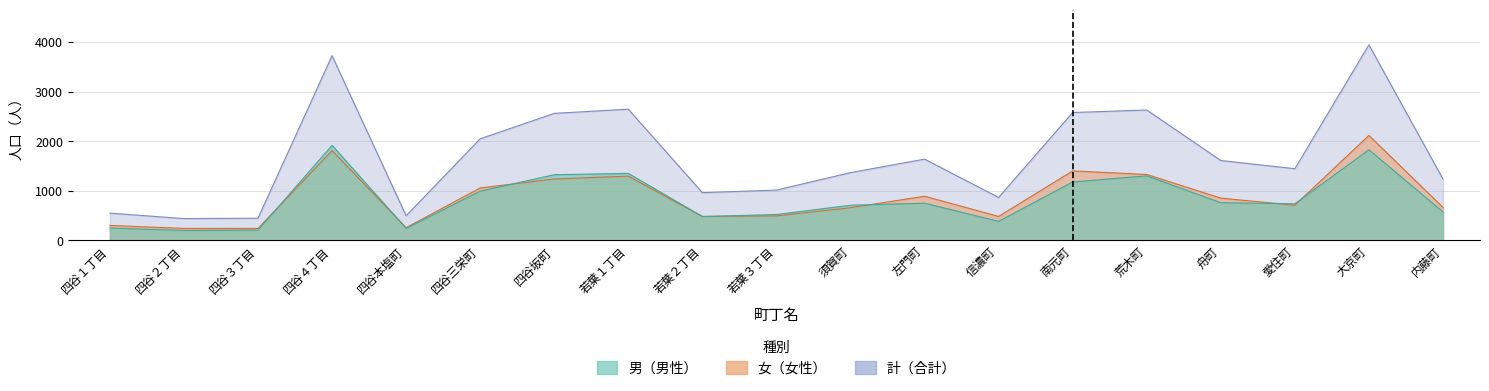

How many interior local valleys does the 計 series have?

5